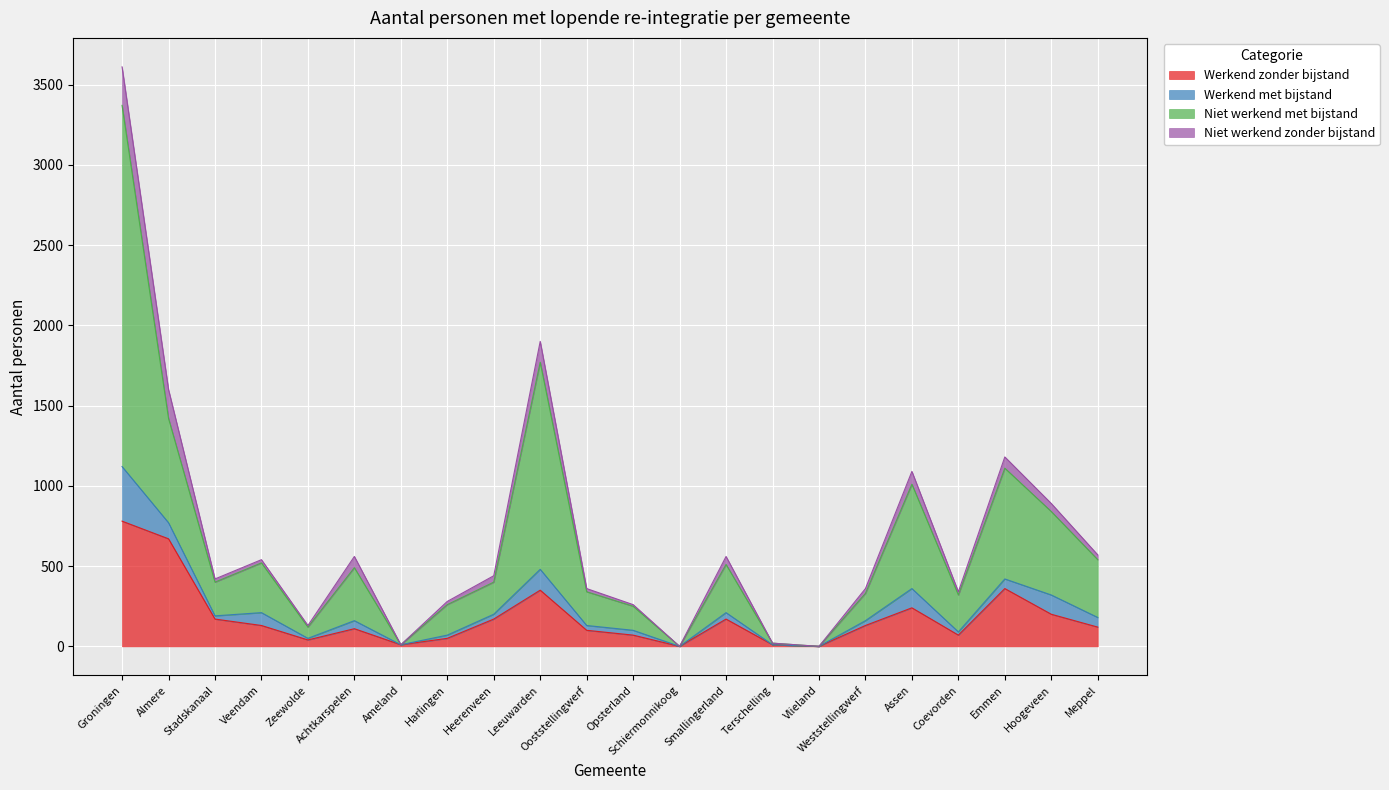

Between Achtkarspelen and Smallingerland, which series saw the biggest shift?

Werkend zonder bijstand